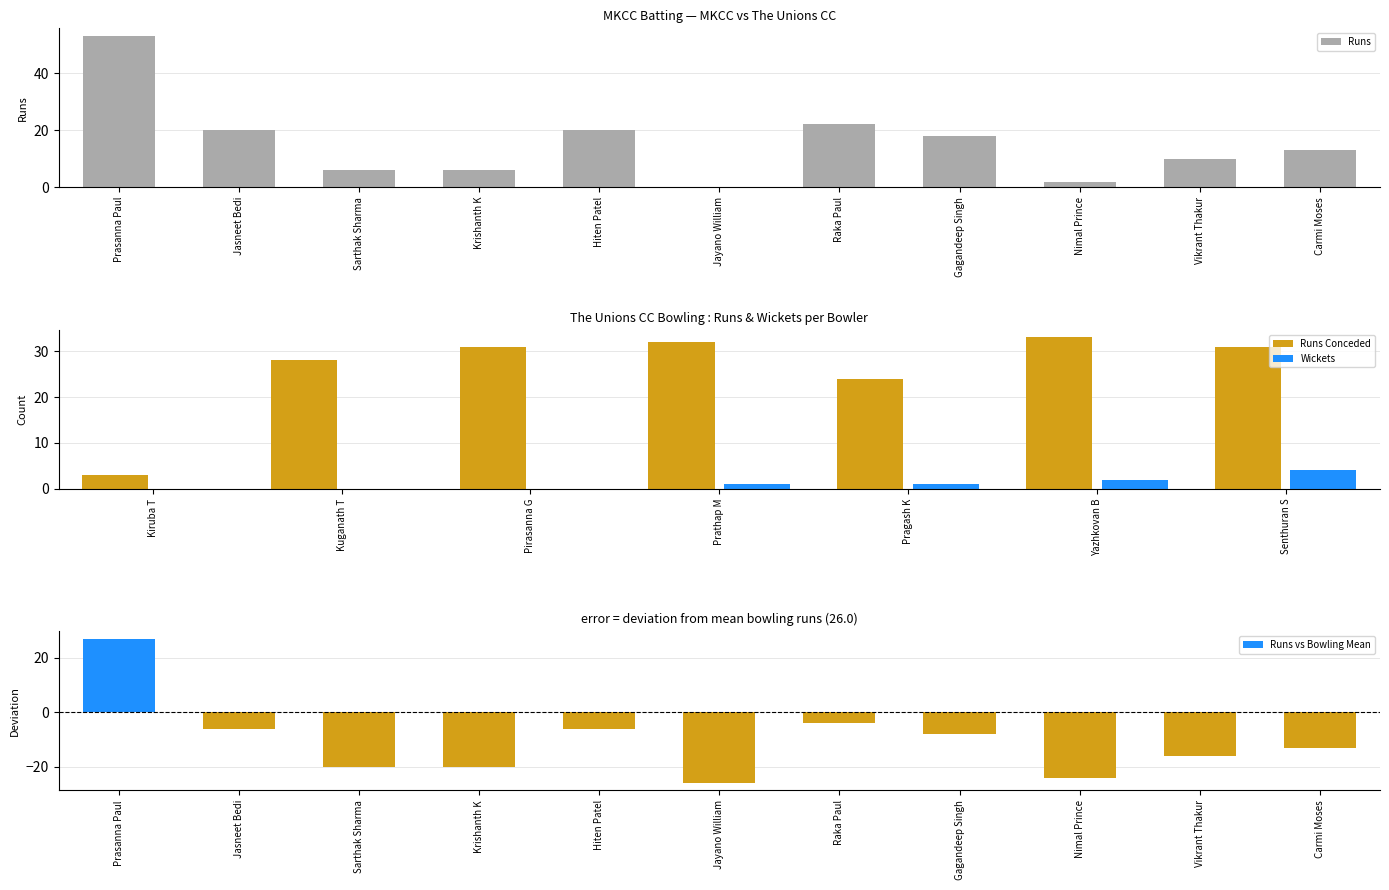

Reading right to left, what are all the values shown in this chart?

13	10	2	18	22	0	20	6	6	20	53